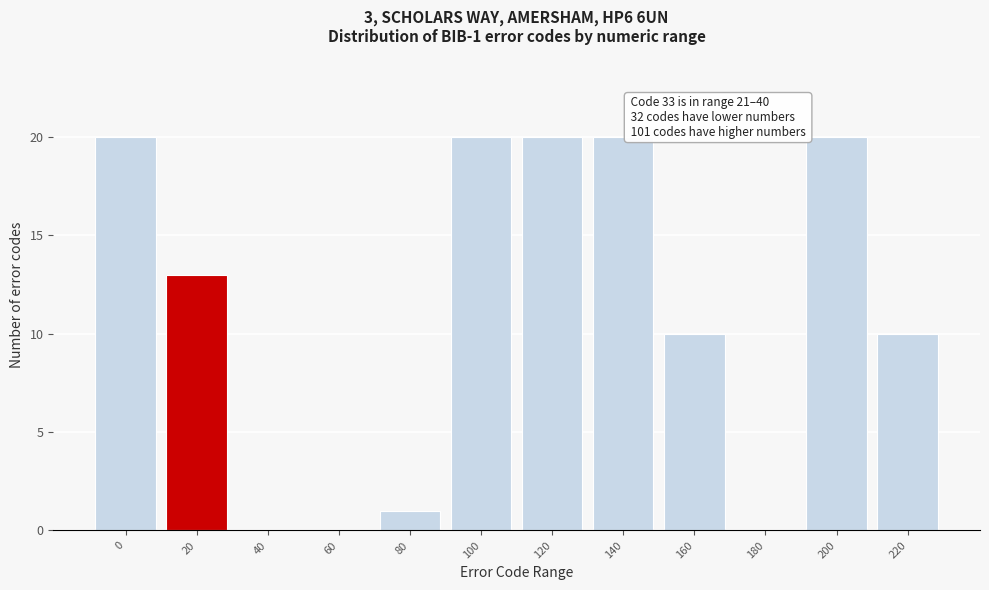

Reading left to right, extract all data points from this chart.

0=20	20=13	40=0	60=0	80=1	100=20	120=20	140=20	160=10	180=0	200=20	220=10